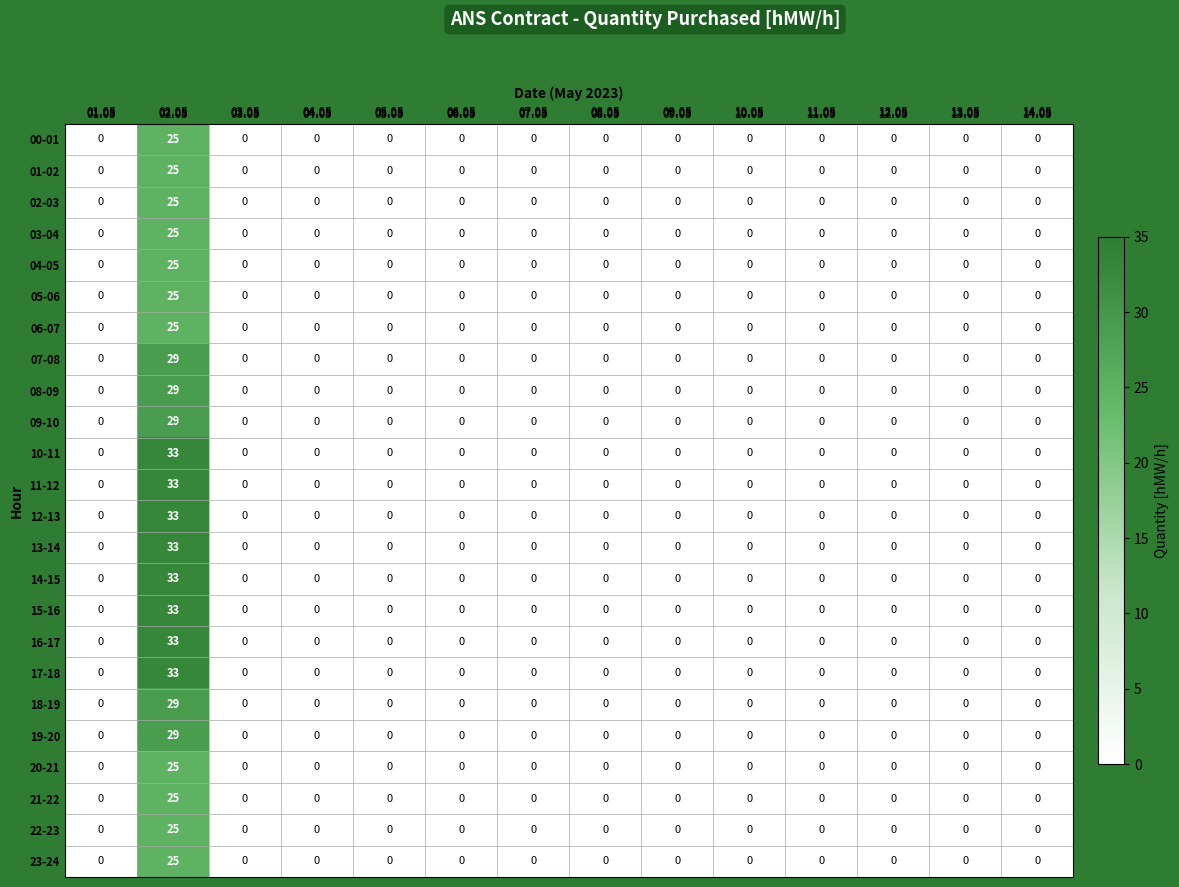

At which category is the sum across all series the highest?

02.05